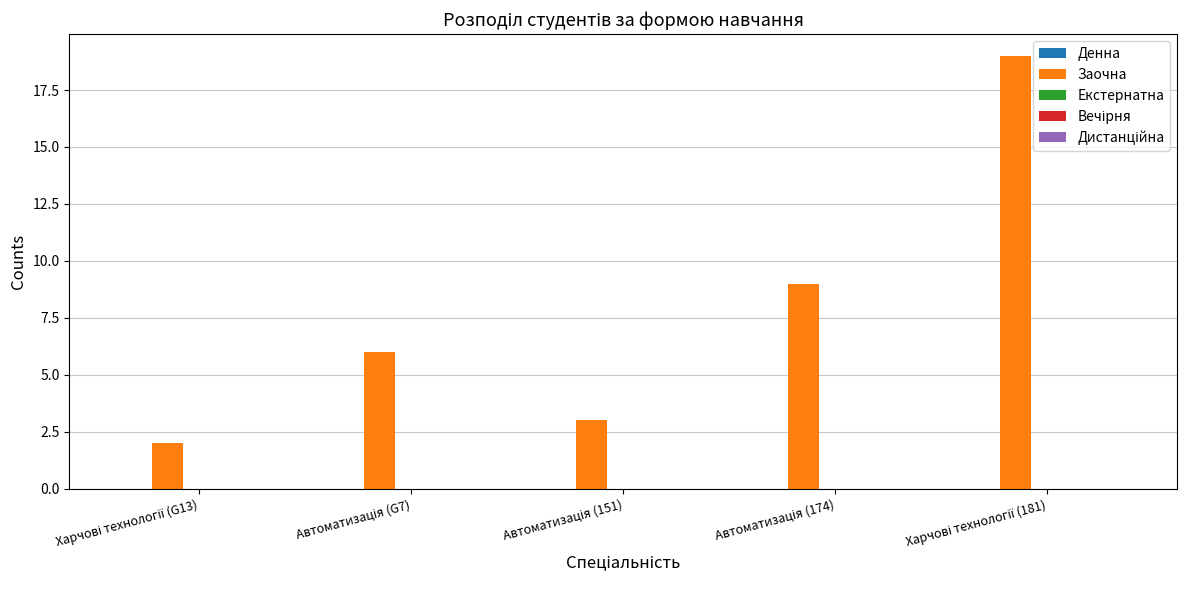

Are the bars grouped side by side (vs. stacked)?

No